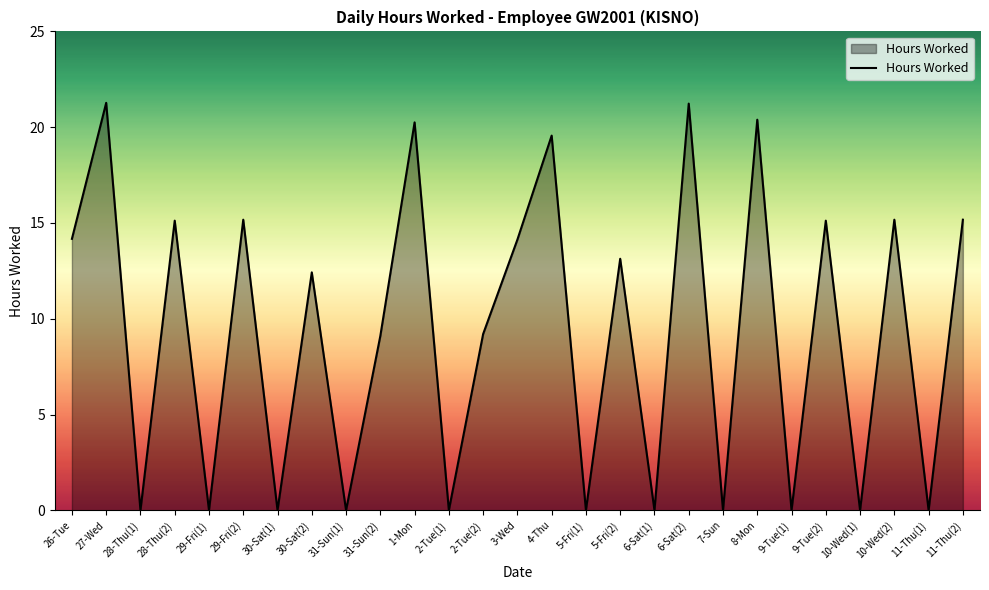

What position from the right is 27-Wed?

26